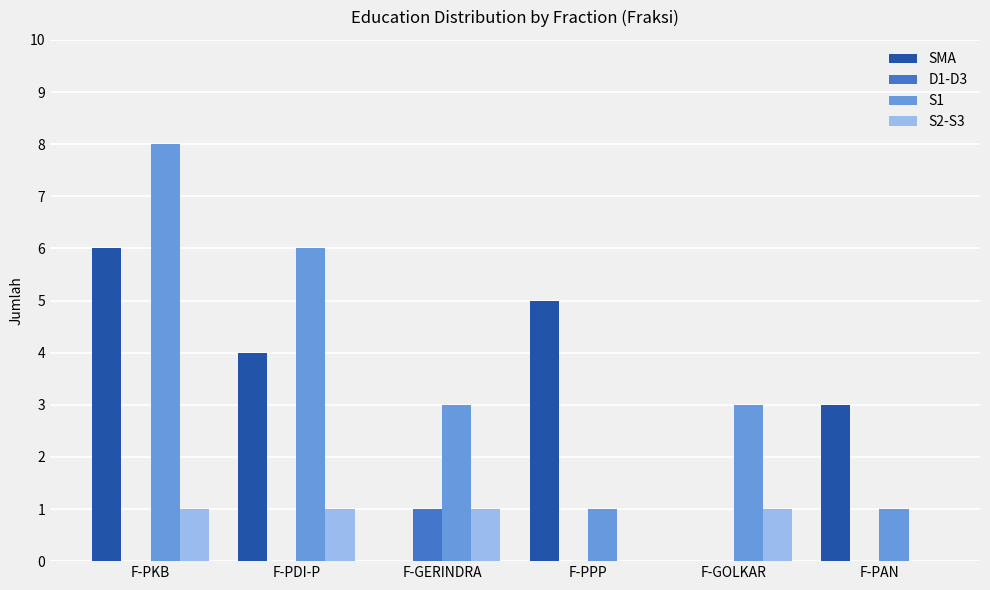

What is the sum of the SMA values at F-PPP and F-PAN?

8